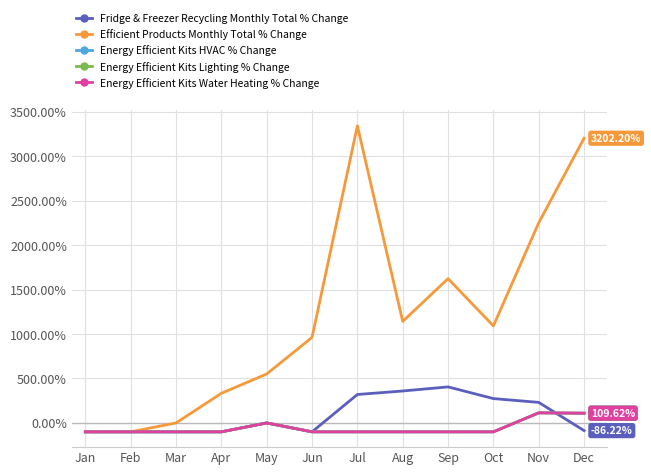

What is the total value across all series at May?

550.7